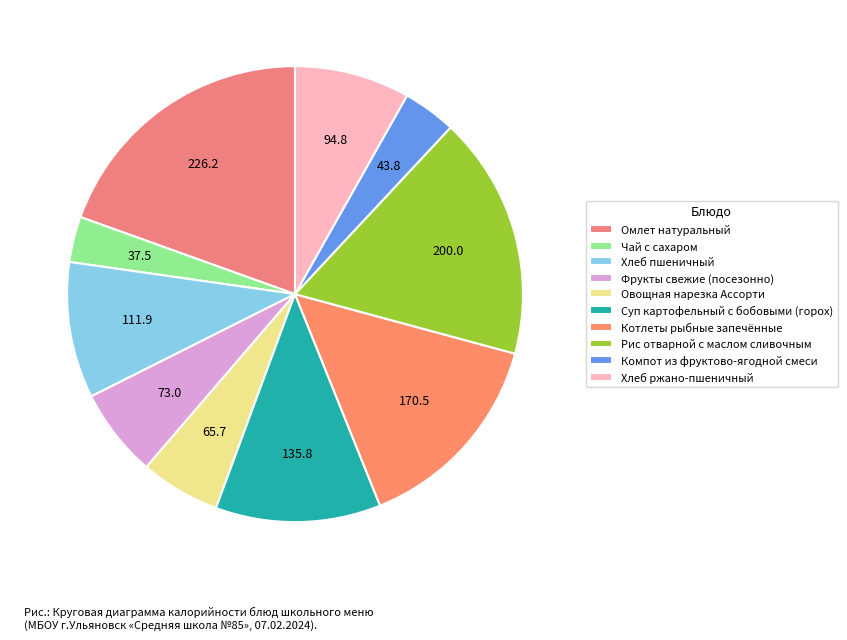

The Хлеб пшеничный slice represents 10% of the pie. True or false?

True